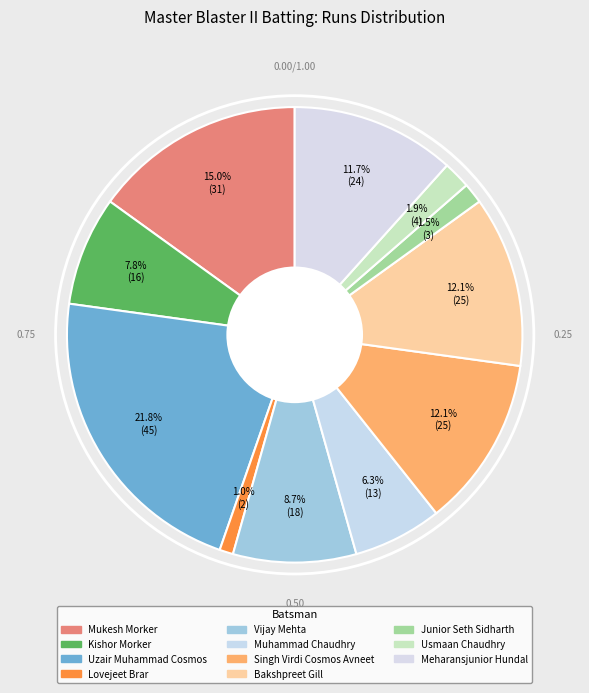

To the nearest percent, what percentage of the pie is Usmaan Chaudhry?

2%